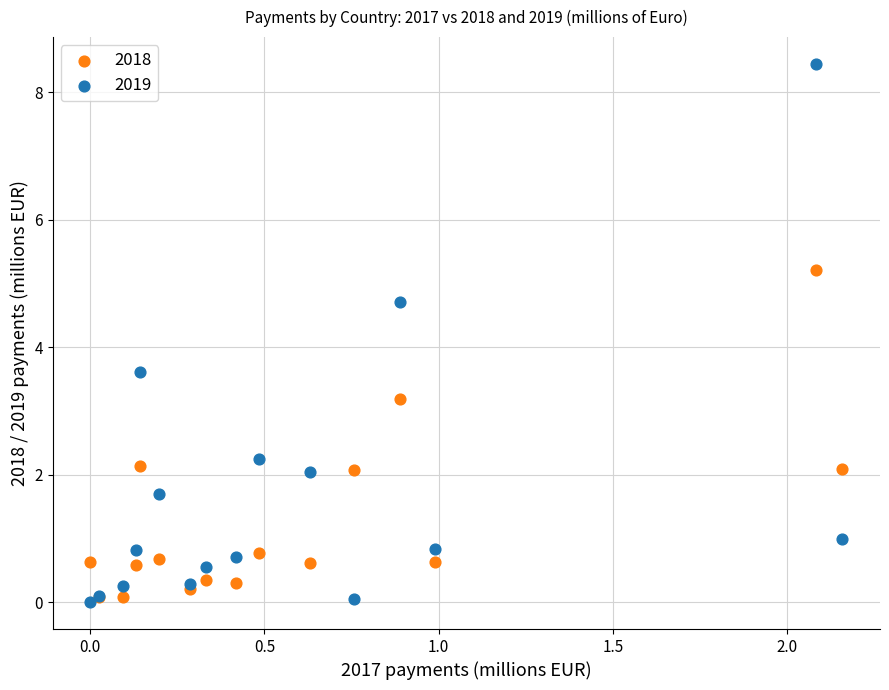

Which series reaches the maximum Y coordinate?

2019